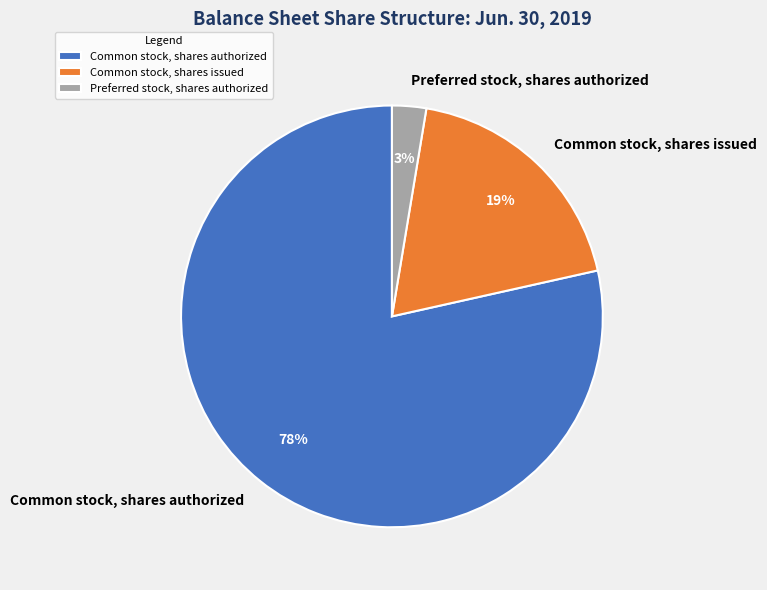

To the nearest percent, what percentage of the pie is Common stock, shares authorized?

78%